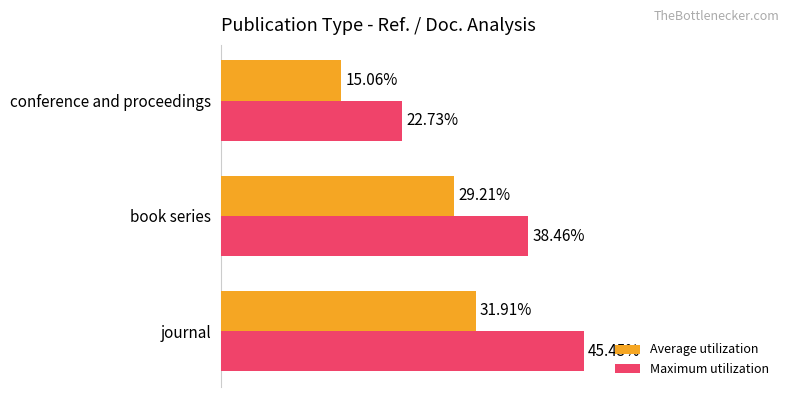

At which label is Average utilization closest to 23?

book series